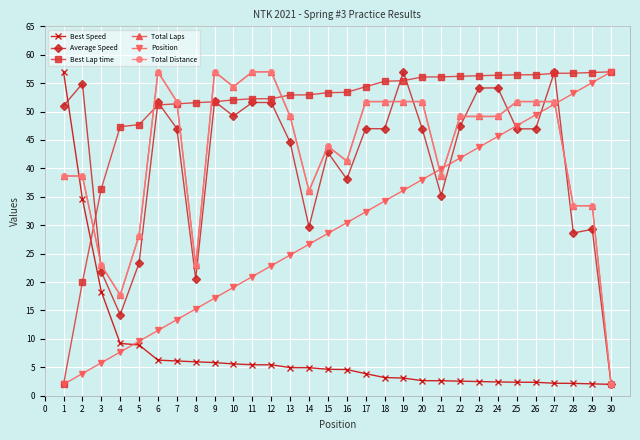

Which category has the highest value in the Position series?

30